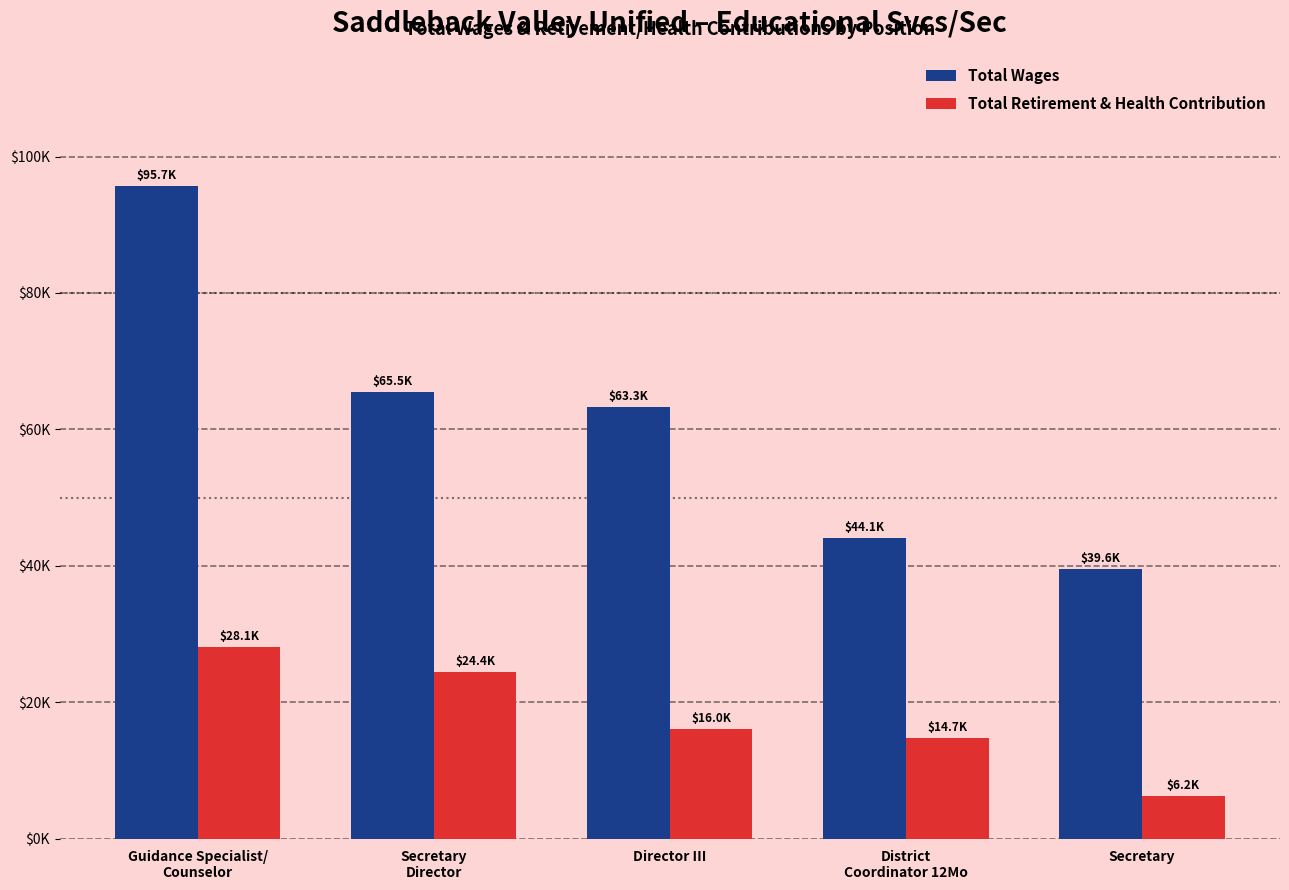

Between Director III and Guidance Specialist/
Counselor, which is larger?

Guidance Specialist/
Counselor